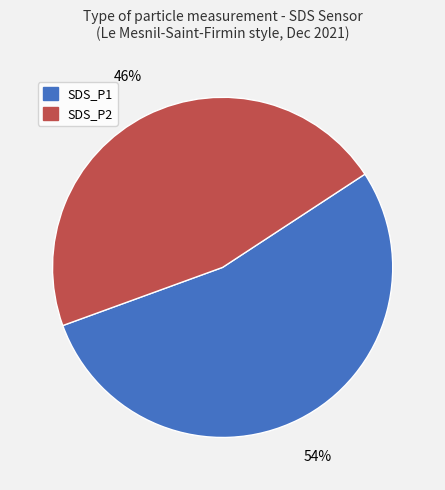

Is the sum of SDS_P2 and SDS_P1 greater than half?

Yes